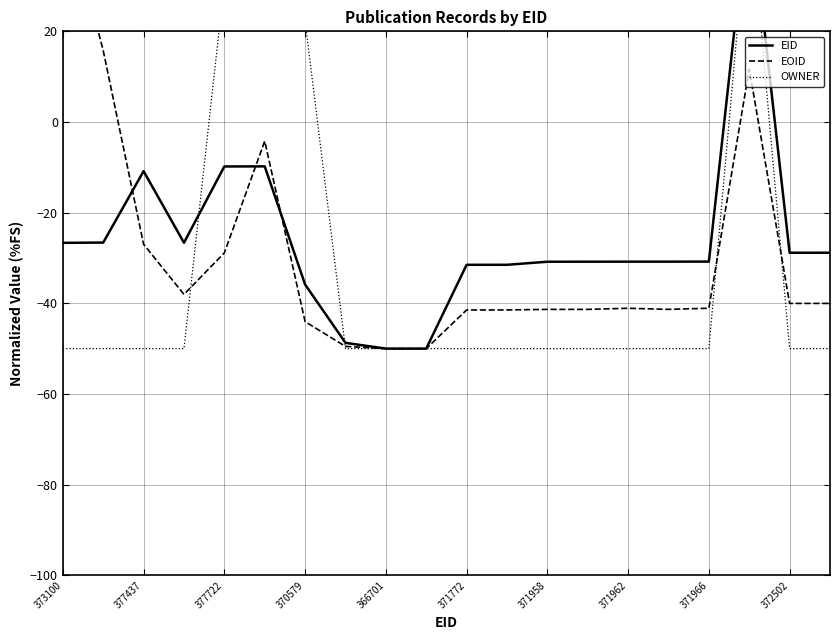

The value of EID at 15 is -10.8. True or false?

False